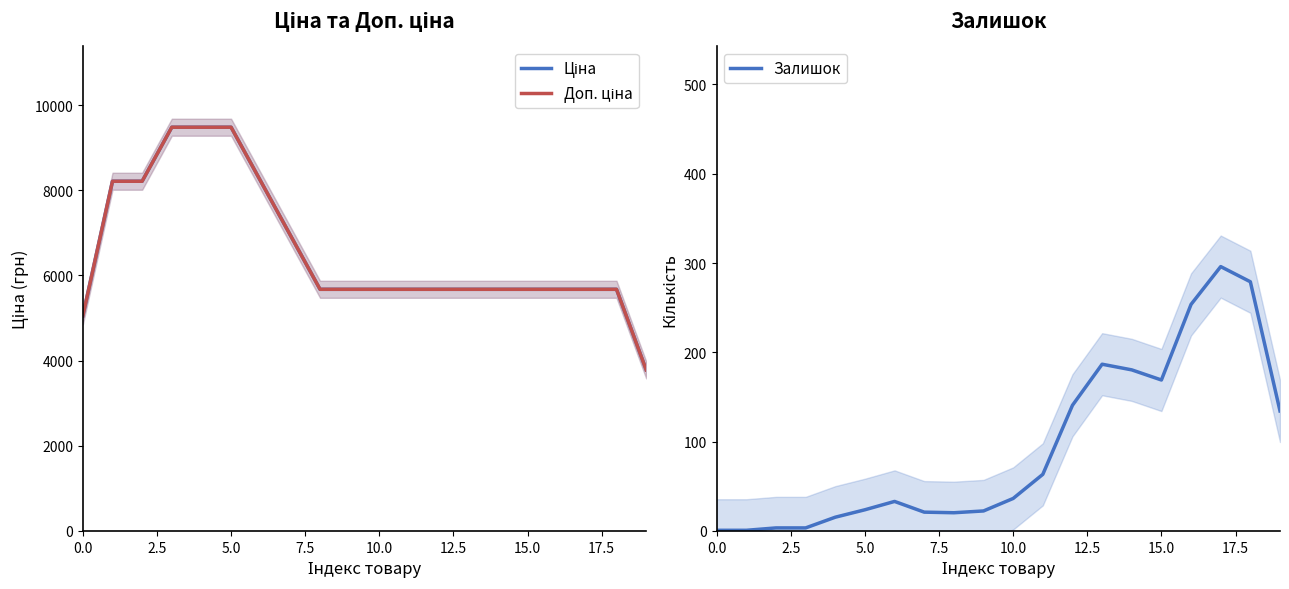

The value of Залишок at 13 is 186.7. True or false?

True